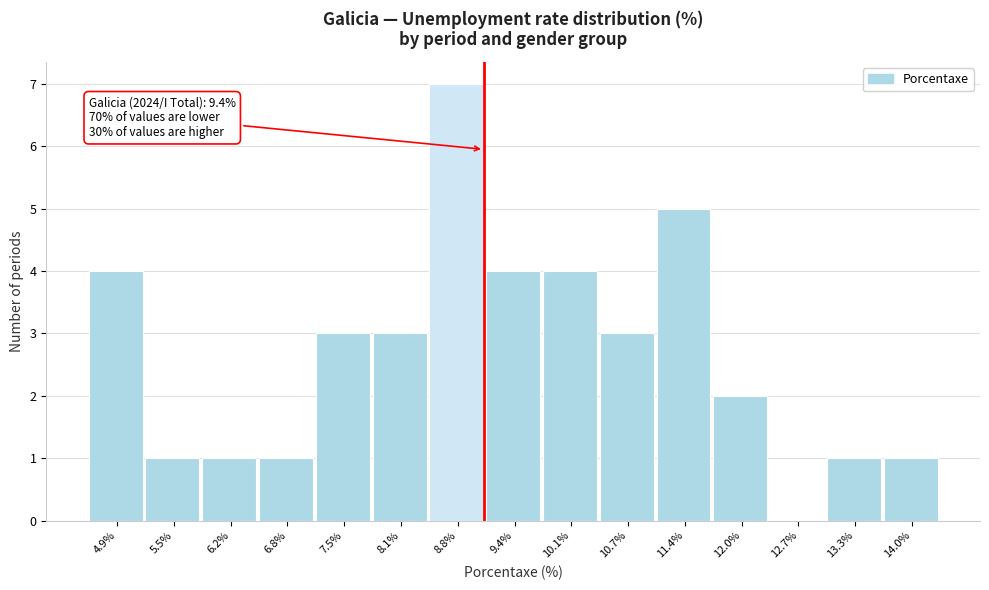

Reading left to right, list all the values displayed in this chart.

4.9%=4	5.5%=1	6.2%=1	6.8%=1	7.5%=3	8.1%=3	8.8%=7	9.4%=4	10.1%=4	10.7%=3	11.4%=5	12.0%=2	12.7%=0	13.3%=1	14.0%=1